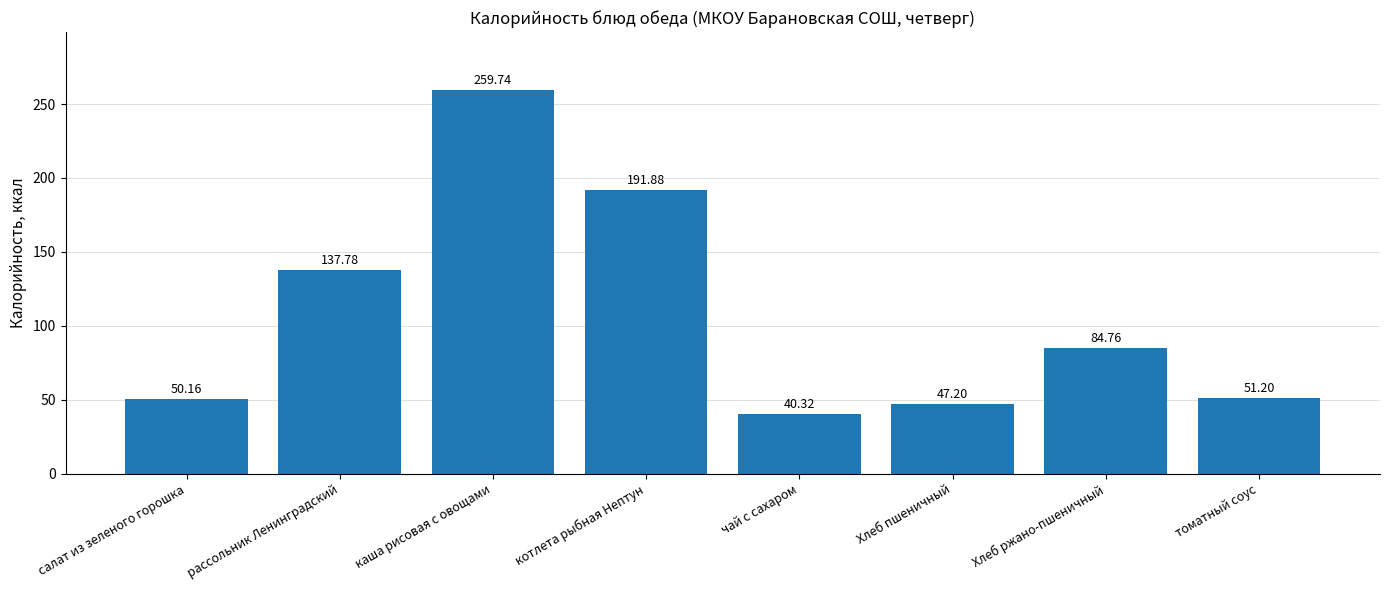

At which category does the chart reach its peak across all series?

каша рисовая с овощами